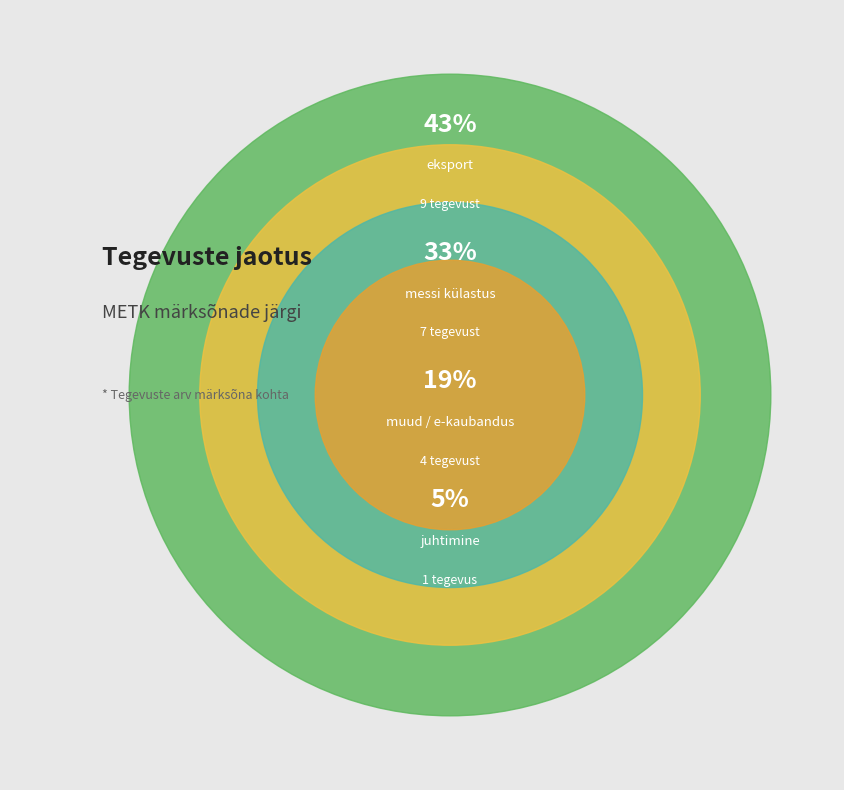

How many segments does this pie chart have?

4